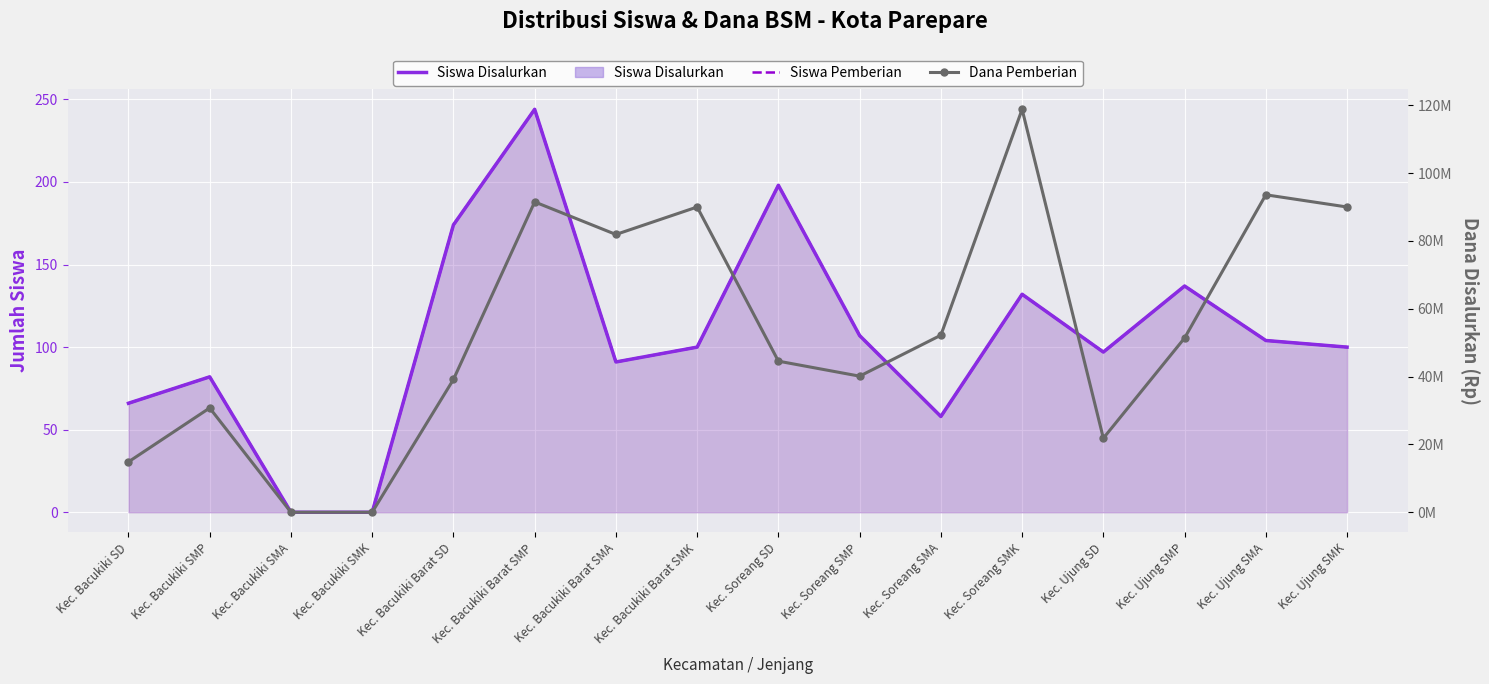

What is the difference between the maximum and minimum values in the Siswa Pemberian series?

244